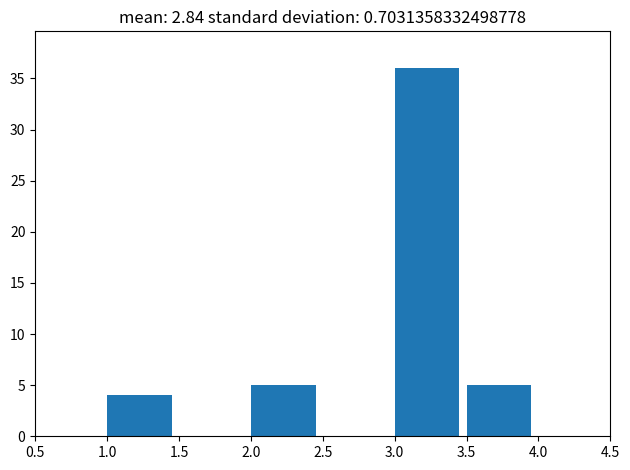

Reading left to right, list every bar in this chart as the range it spans on the x-axis followed by its height. The values are not printed on the chart, so give them approximately, as read against the axis.

1.0 to 1.5: 4
1.5 to 2.0: 0
2.0 to 2.5: 5
2.5 to 3.0: 0
3.0 to 3.5: 36
3.5 to 4.0: 5